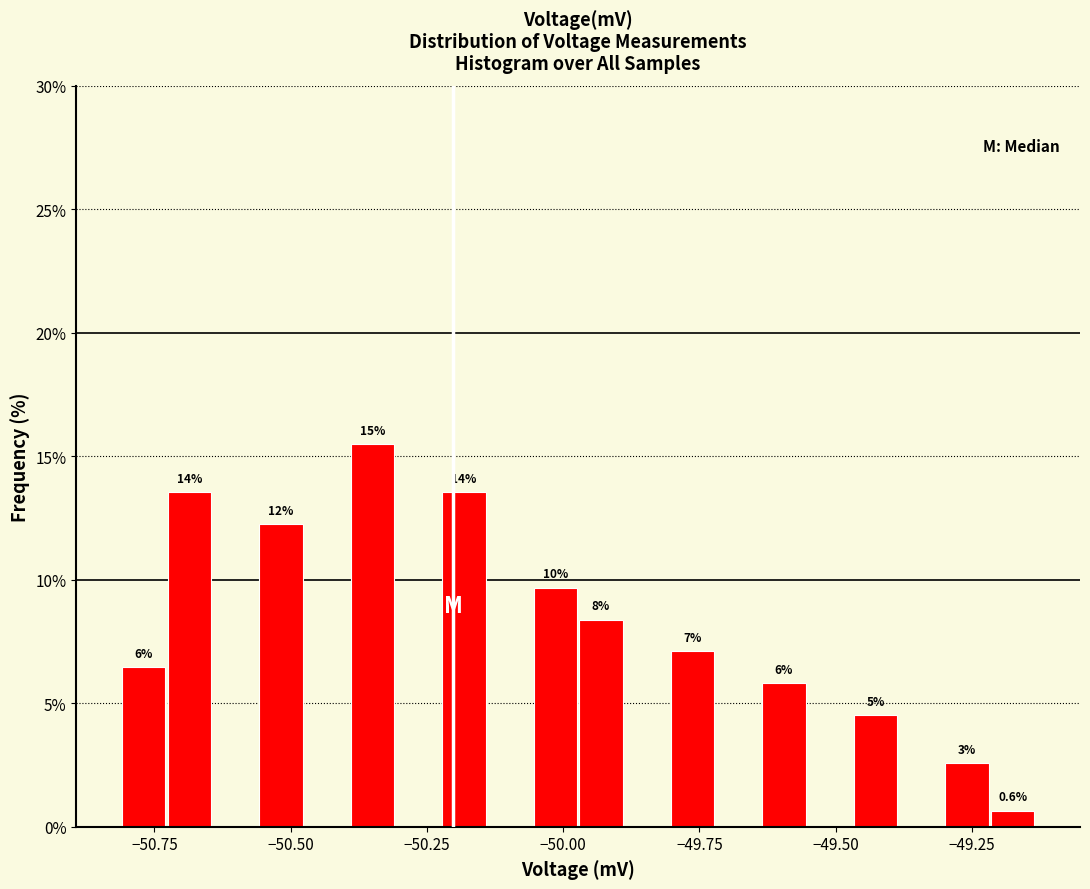

Around what value on the x-axis is the tallest bar? Give the approximate position of its centre, as read against the axis.

-50.35